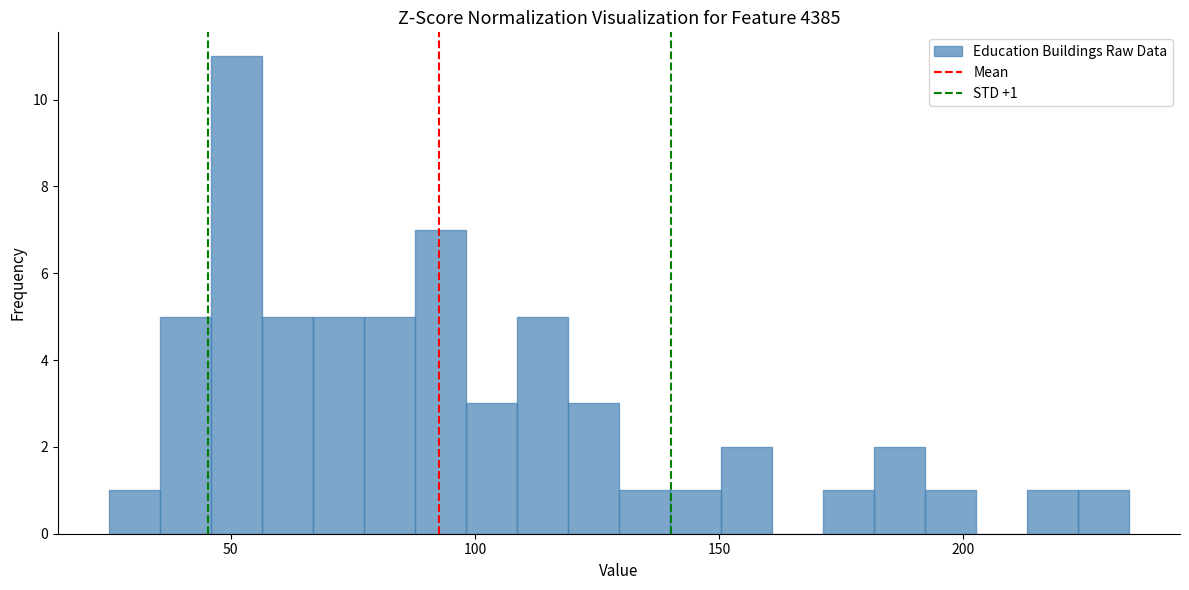

Around what value on the x-axis is the tallest bar? Give the approximate position of its centre, as read against the axis.

50